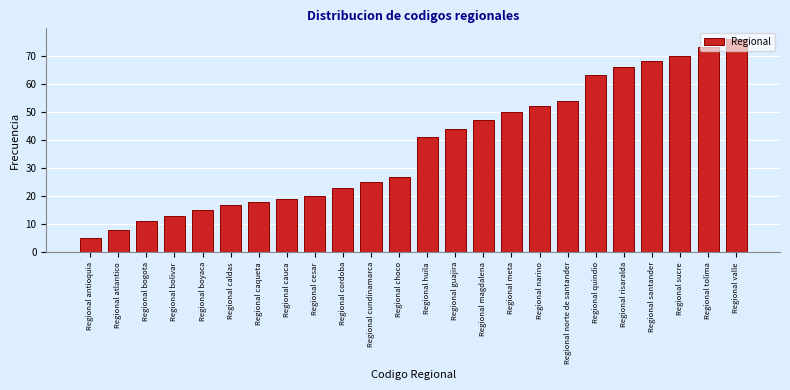

At which category does the chart reach its peak across all series?

Regional valle